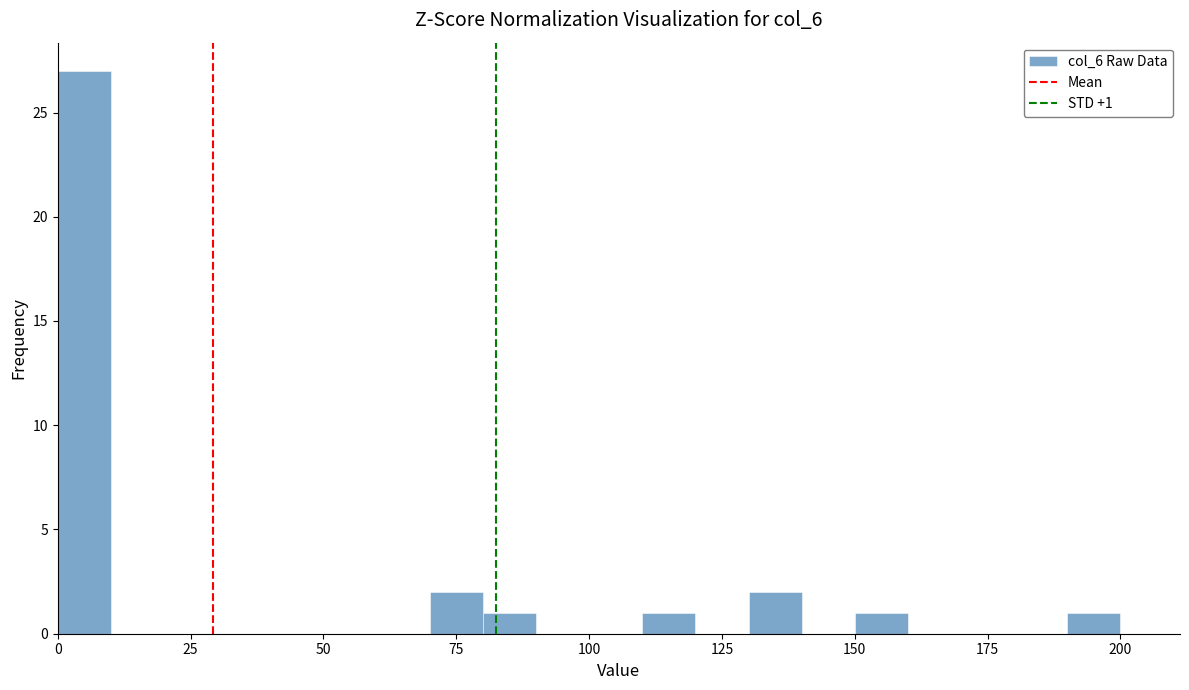

Around what value on the x-axis is the tallest bar? Give the approximate position of its centre, as read against the axis.

5